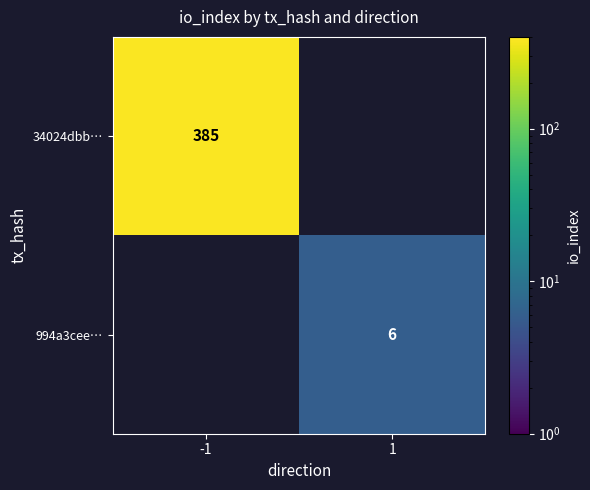

The 34024dbb… series shows 385 at -1. True or false?

True